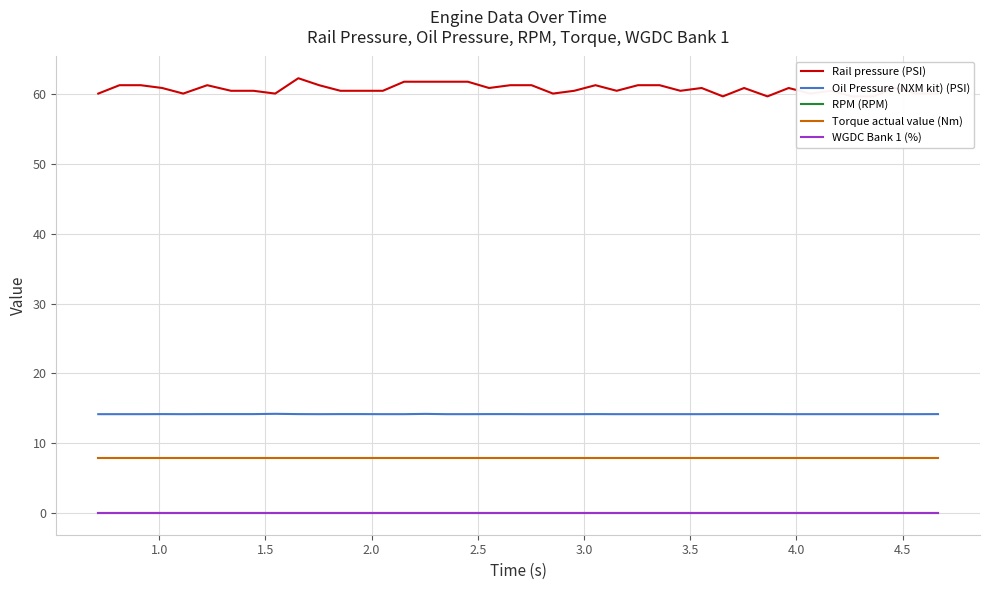

The value of Torque actual value (Nm) at 20 is 12.0. True or false?

False